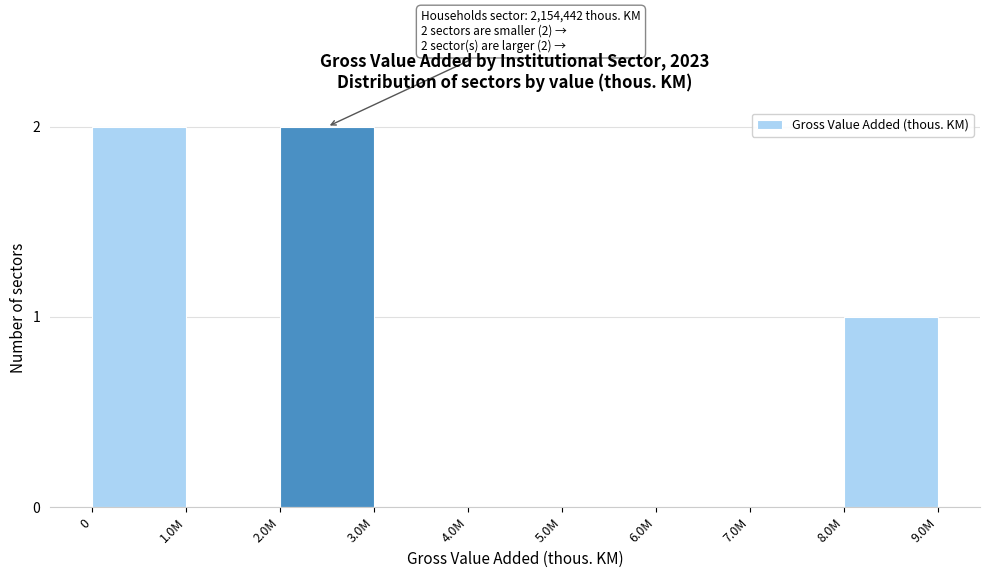

Reading right to left, list all the values displayed in this chart.

8.0M=1	7.0M=0	6.0M=0	5.0M=0	4.0M=0	3.0M=0	2.0M=2	1.0M=0	0=2